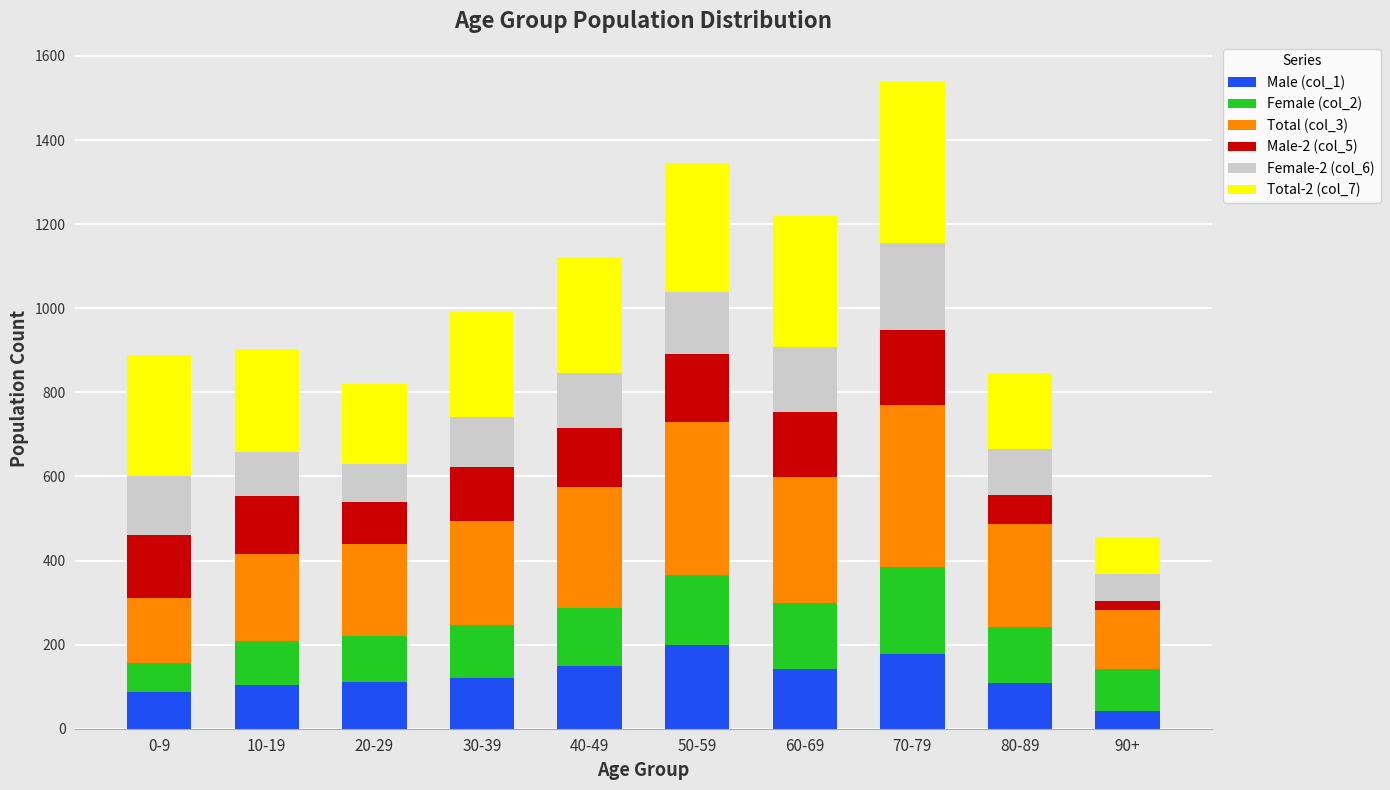

What is the difference between the maximum and minimum values in the Male (col_1) series?

157